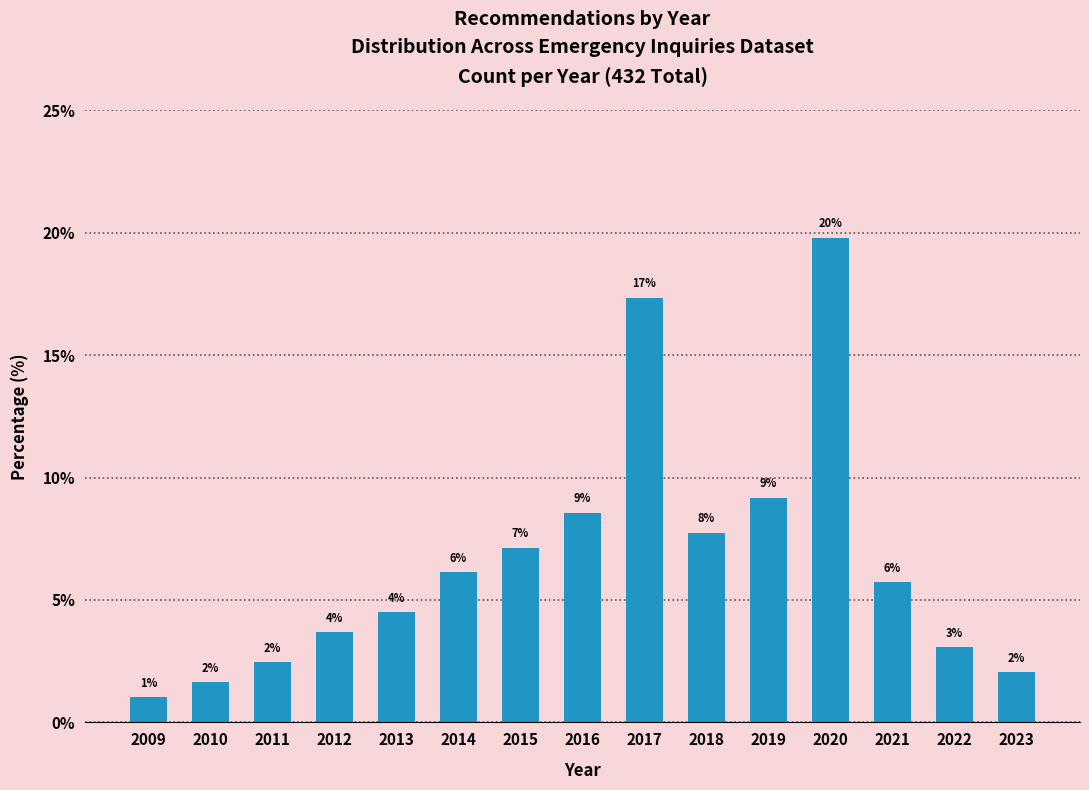

How many bars are there in total?

15